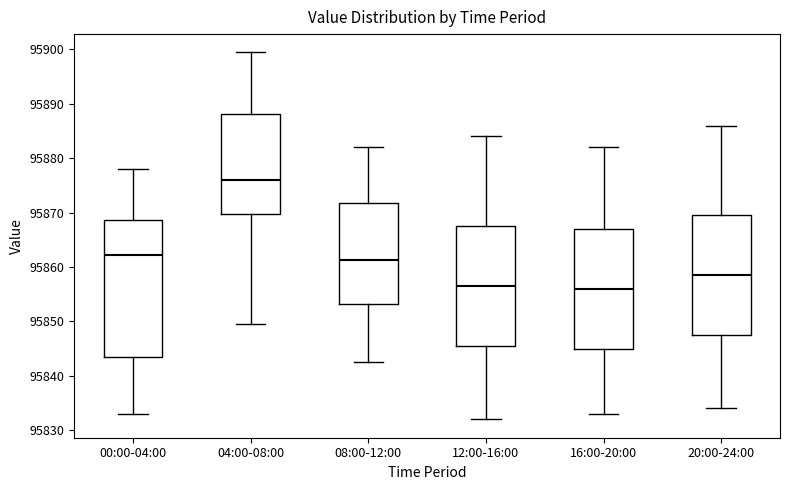

Which box's median line is the highest?

04:00-08:00